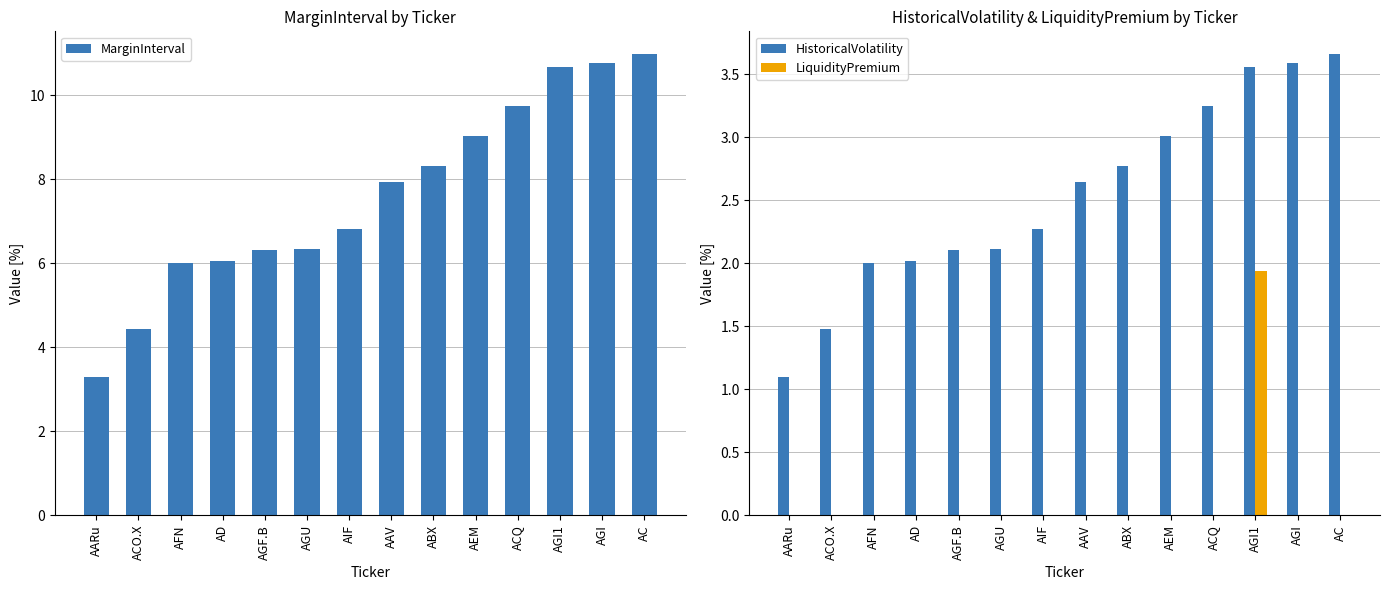

At which label is MarginInterval closest to 7?

AIF